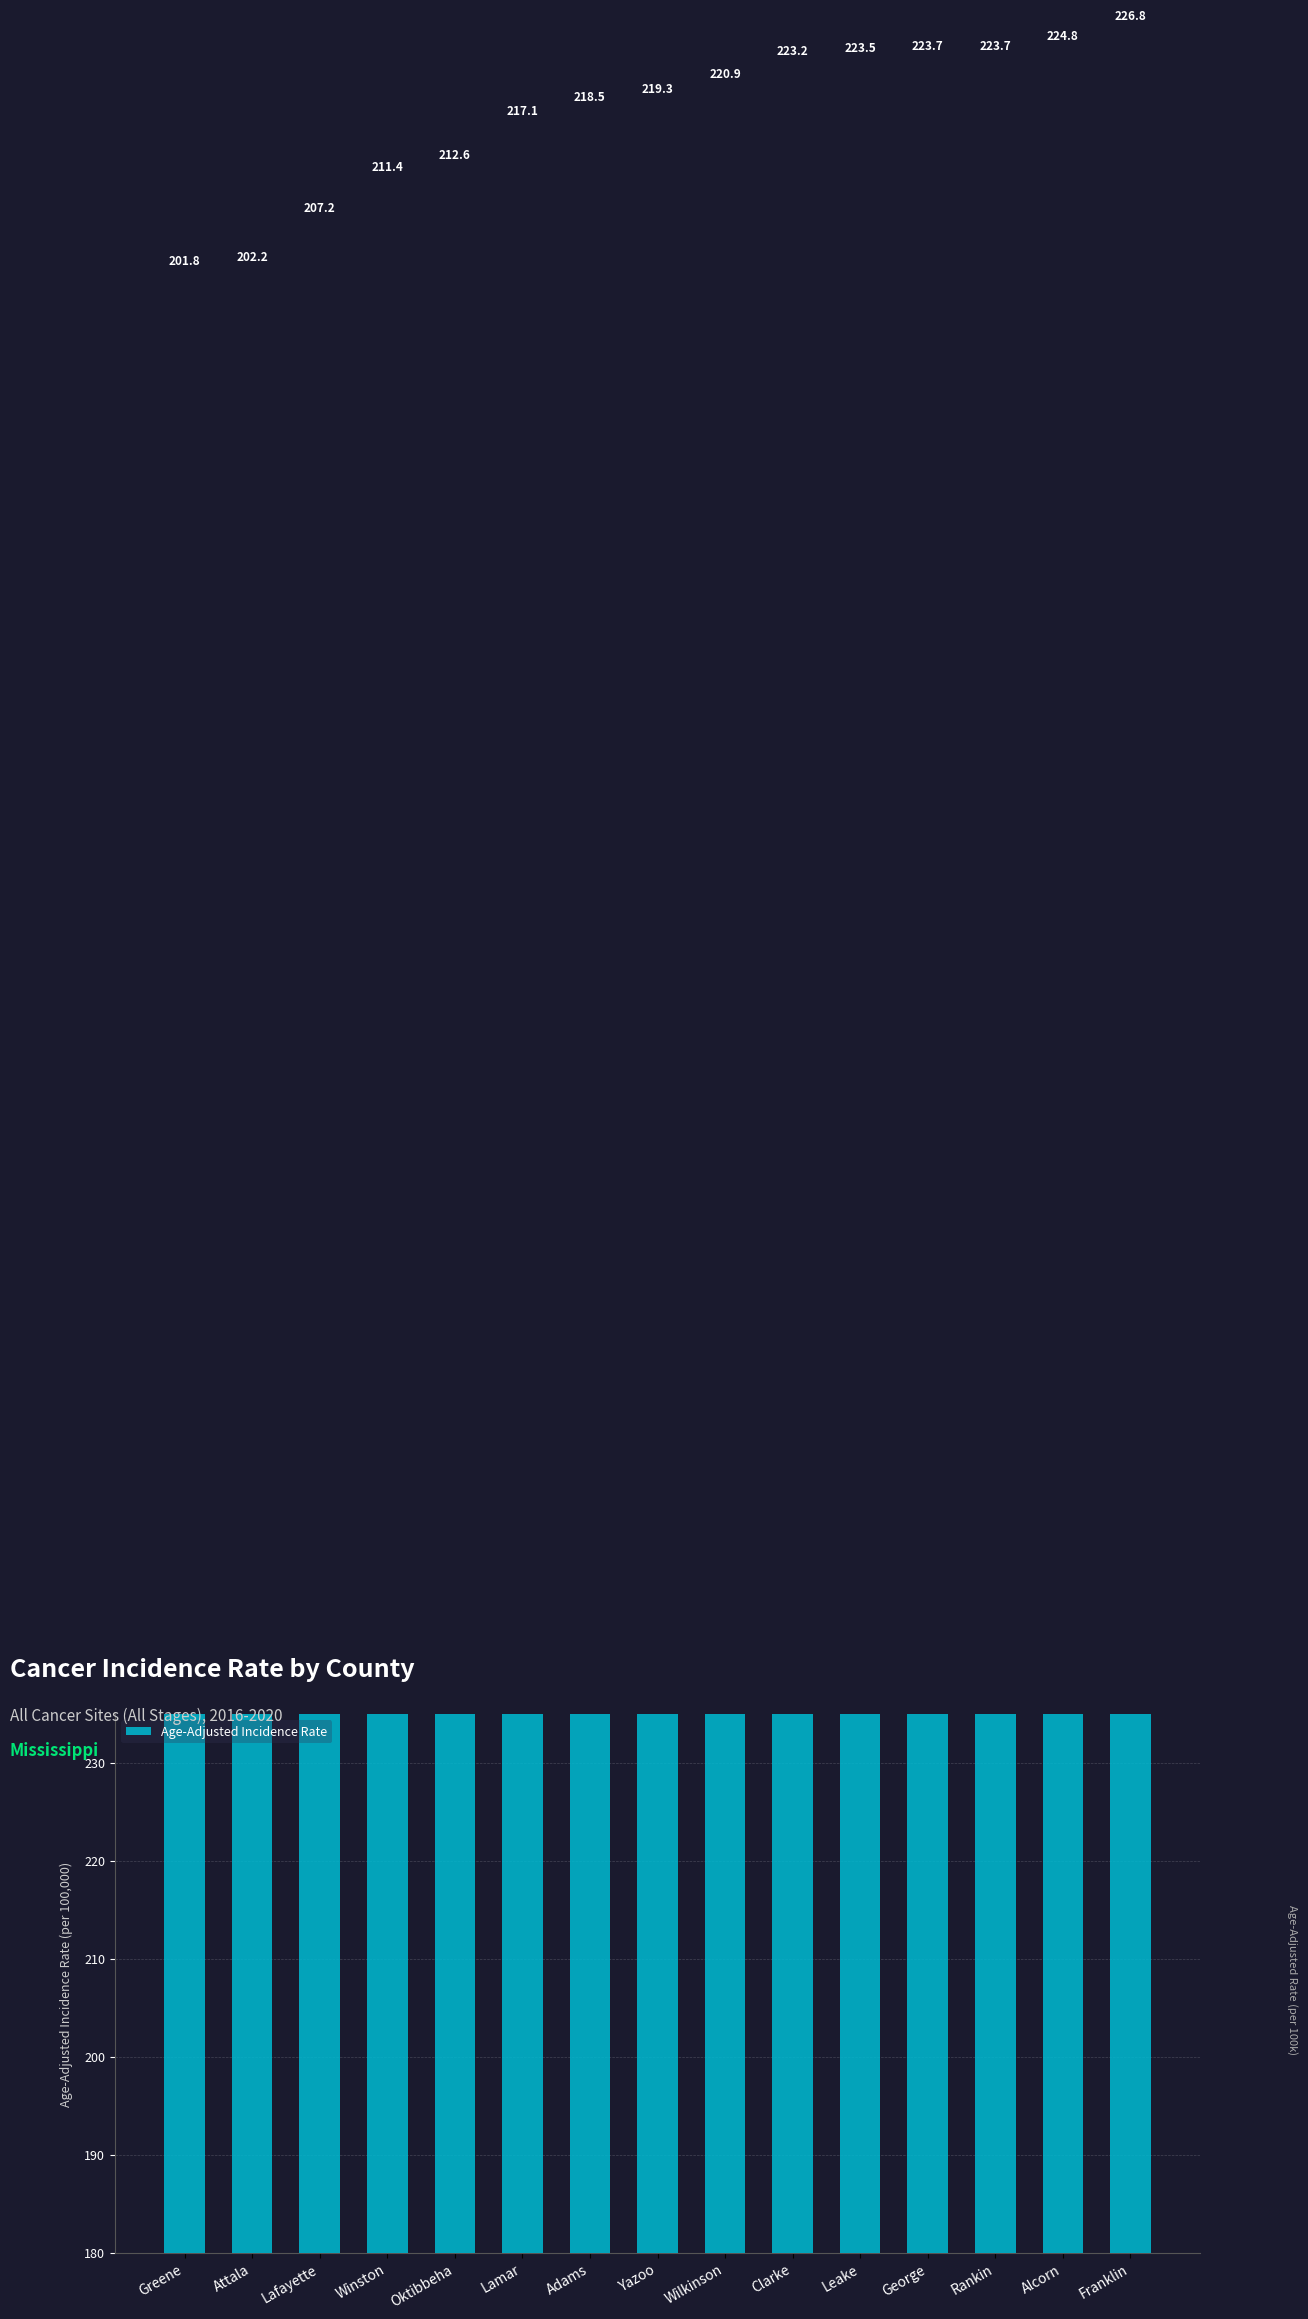

Which category has the highest value across all series?

Franklin